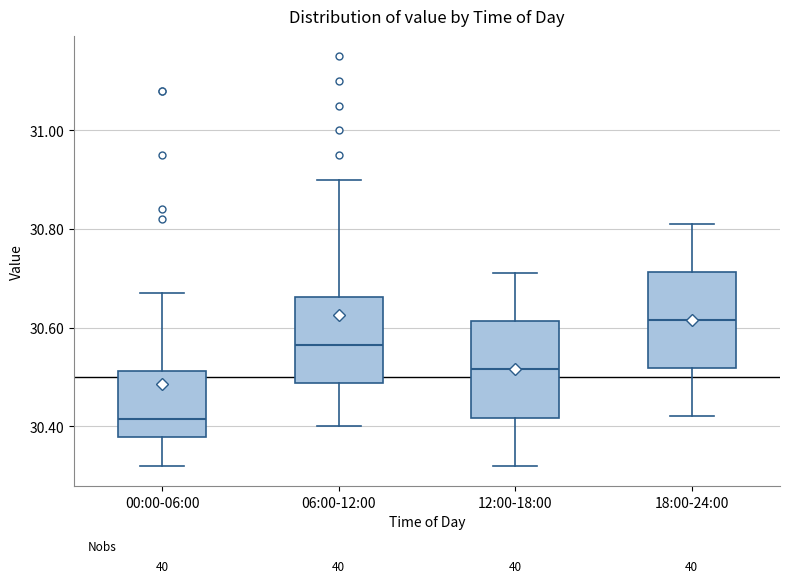

Reading left to right, read every box against the y-axis: the position of its median line, the range the box covers, and the ends of its whiskers. The values are not printed on the chart, so give them approximately, as read against the axis.

00:00-06:00: median 30.42, box 30.38 to 30.52, whiskers 30.32 to 30.68
06:00-12:00: median 30.56, box 30.48 to 30.66, whiskers 30.40 to 30.90
12:00-18:00: median 30.52, box 30.42 to 30.62, whiskers 30.32 to 30.72
18:00-24:00: median 30.62, box 30.52 to 30.72, whiskers 30.42 to 30.82